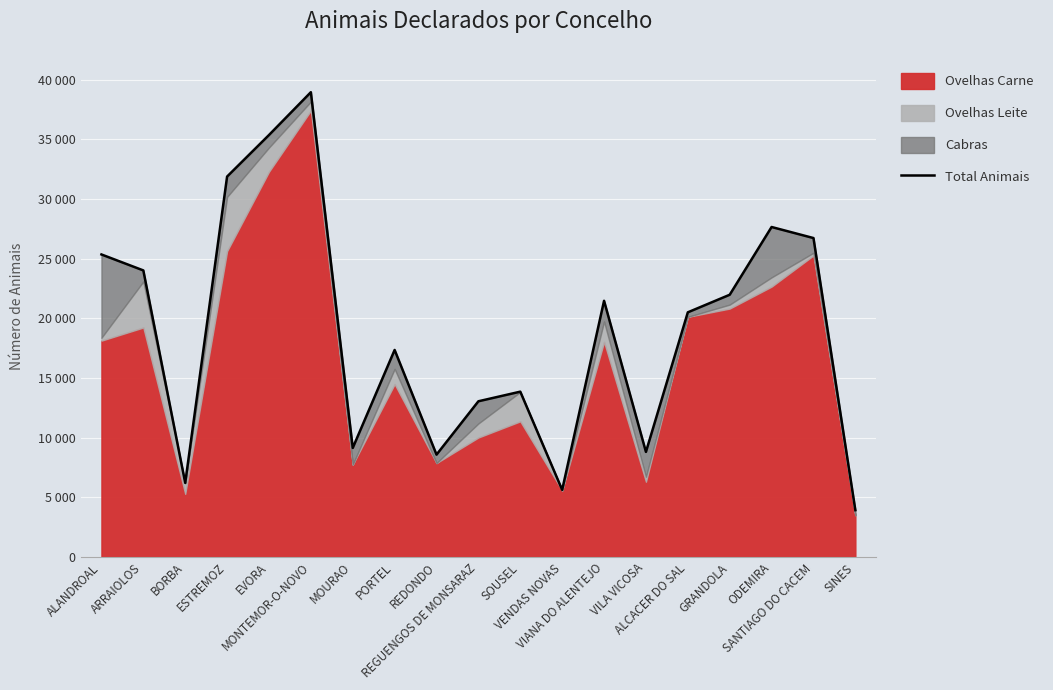

How many values exceed 20505?

9